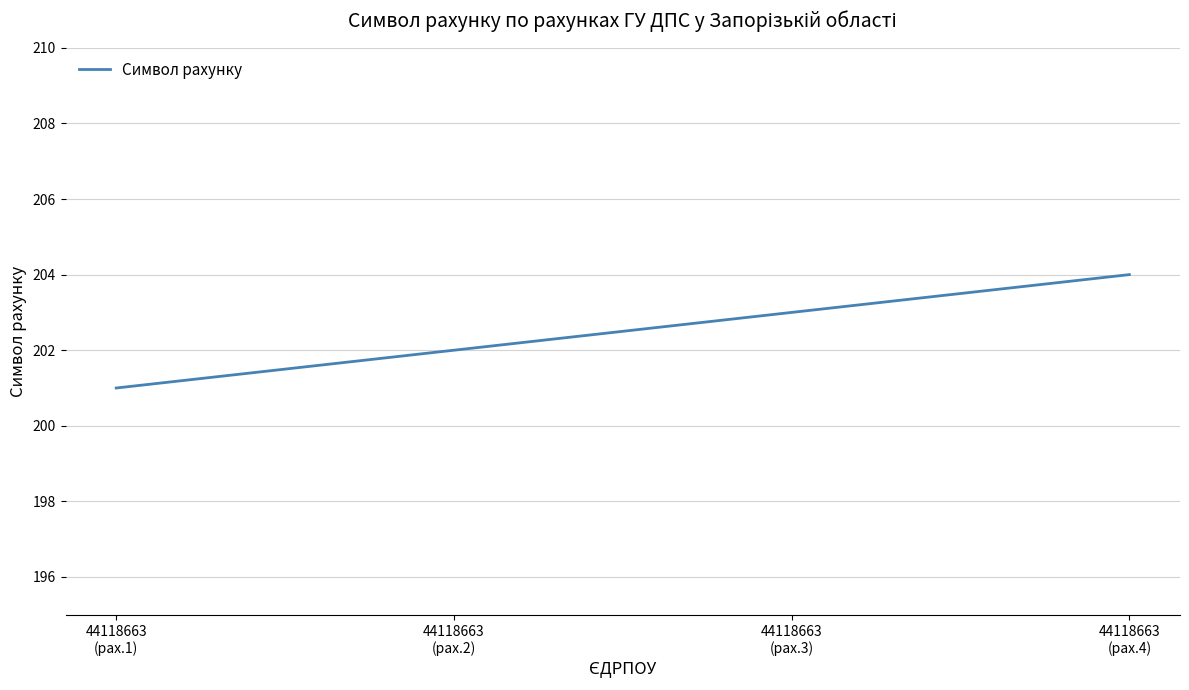

What is the sum of all values?

810